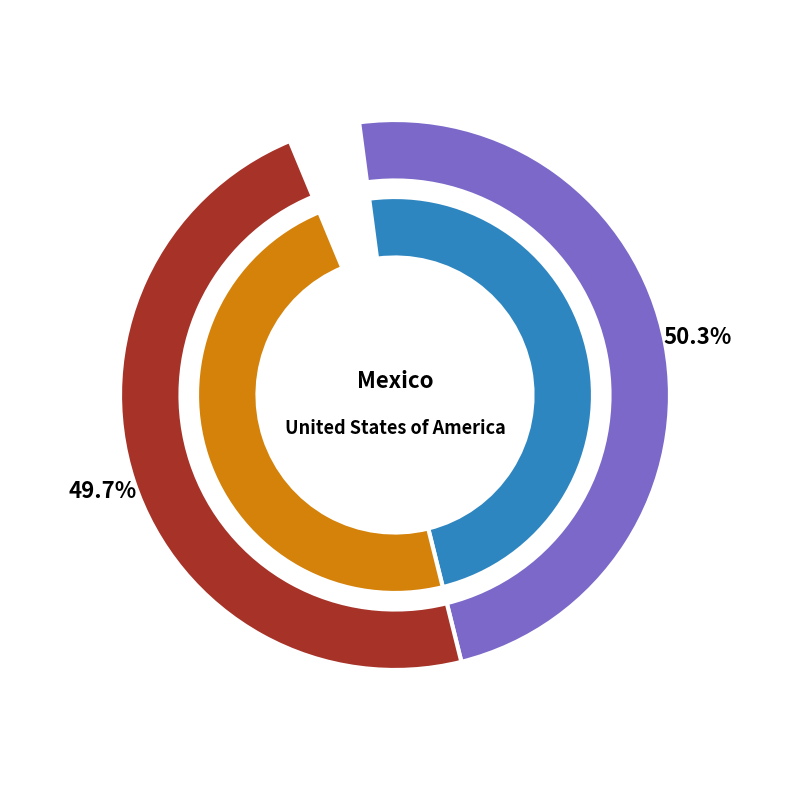

What percentage is the United States of America slice, to the nearest percent?

50%